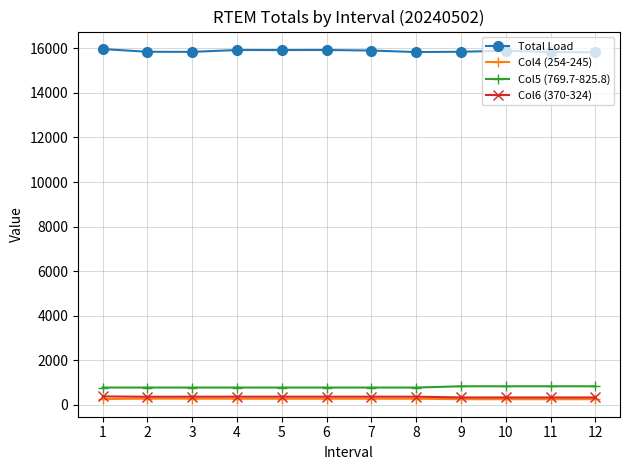

What is the greatest value displayed?

15970.4